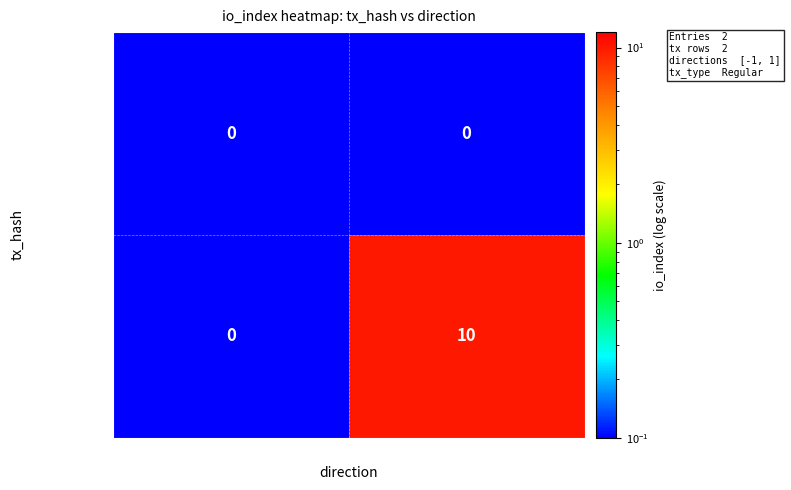

What is the total value across all series at -1?

0